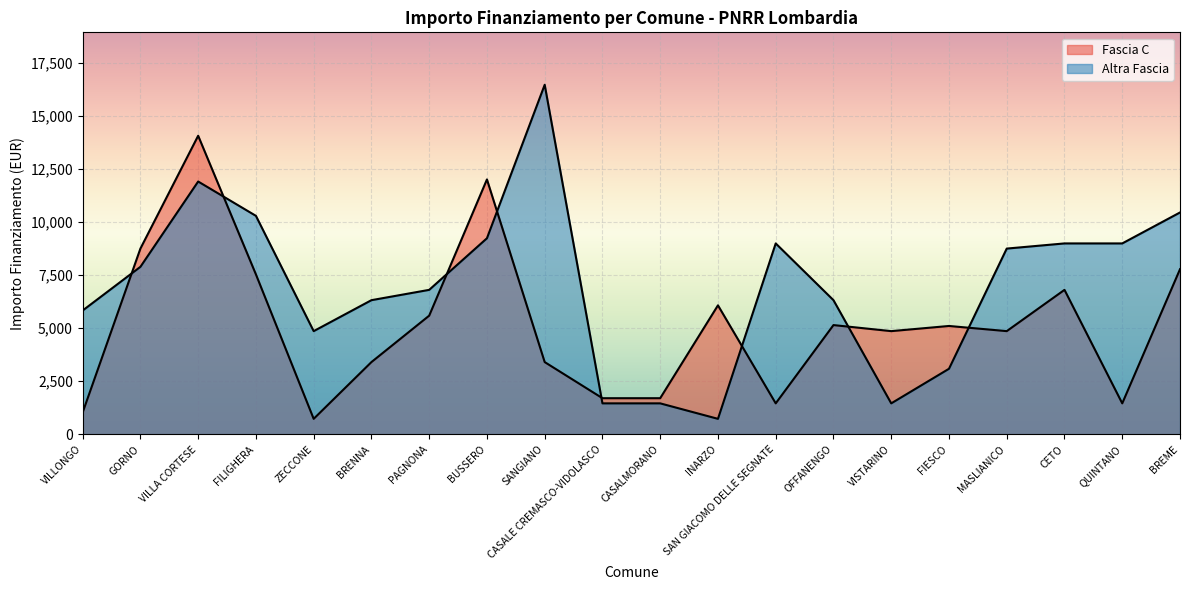

What is the smallest value displayed?

729